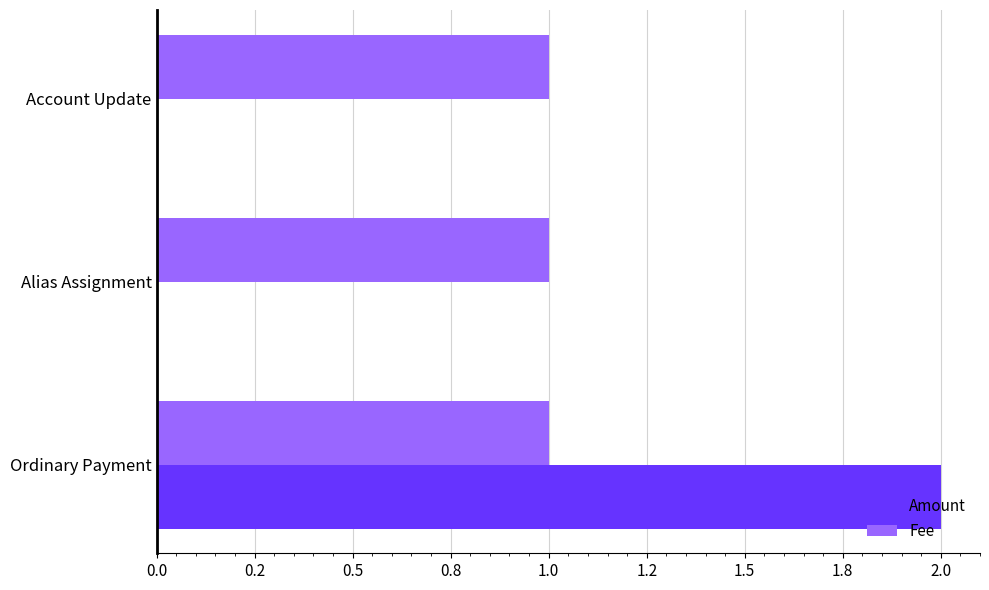

What are all the series names shown in the legend?

Amount, Fee